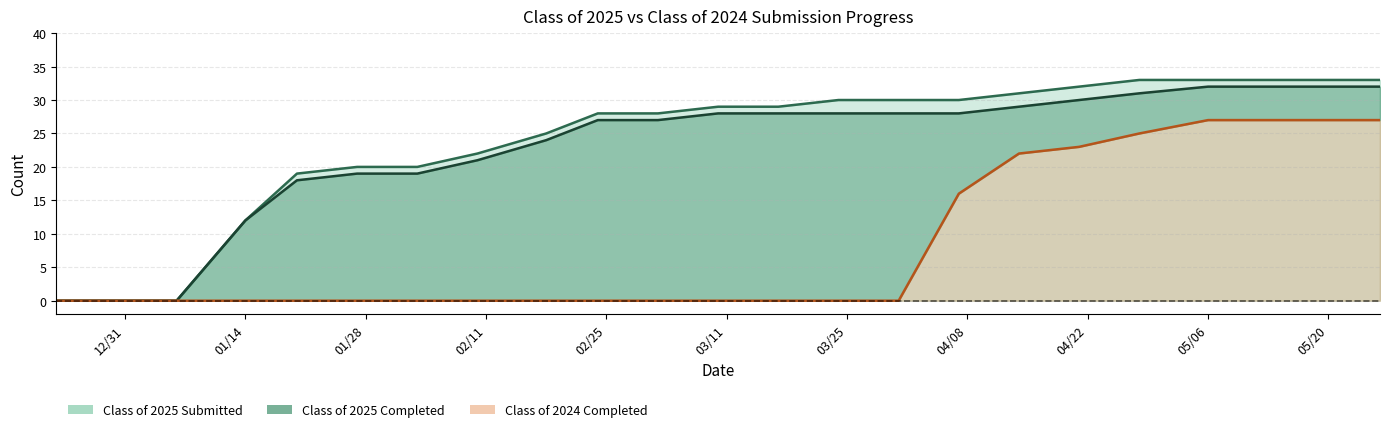

True or false: Class of 2025 Completed and Class of 2024 Completed cross at least once.

False